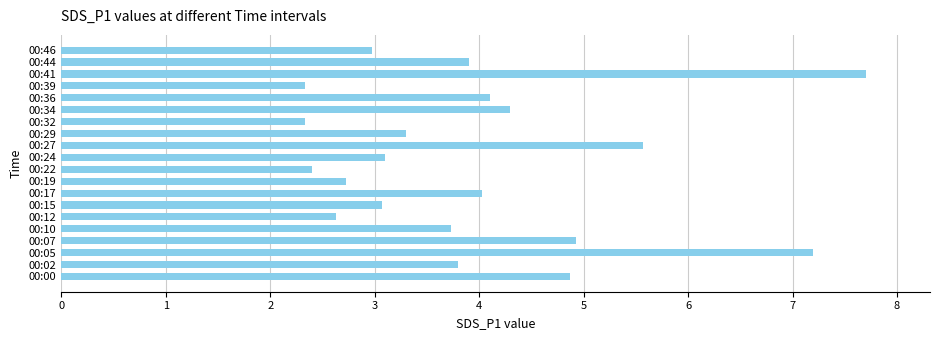

Are the bars horizontal?

Yes